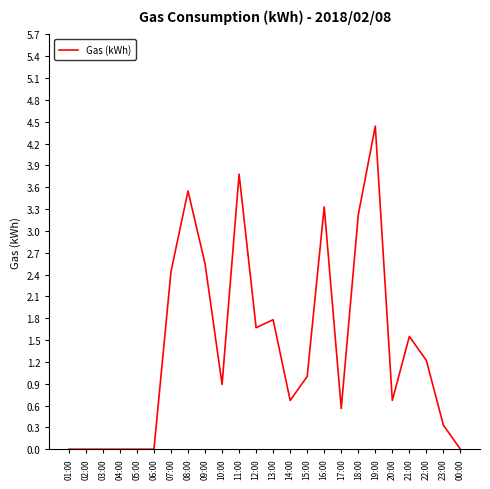

Is it true that the value at 02:00 is -2.6?

False